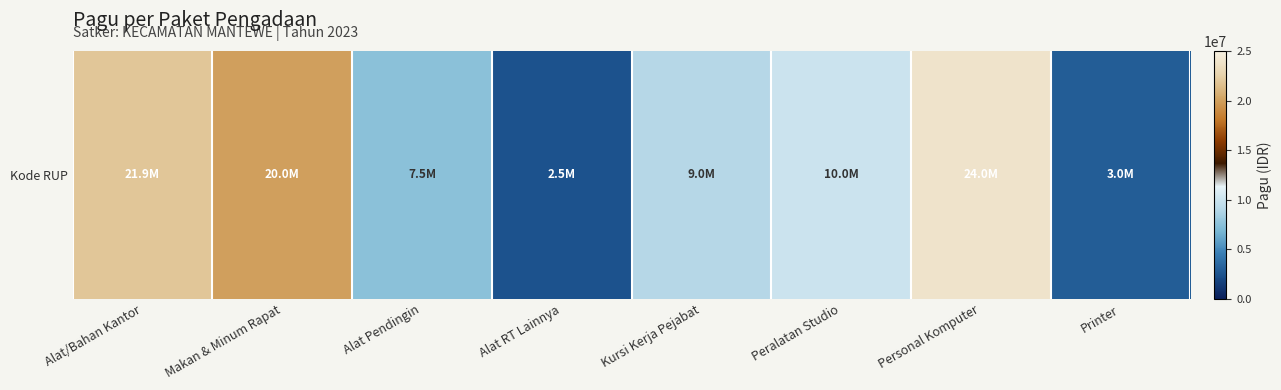

What is the change in value from Personal Komputer to Printer?

-21000000